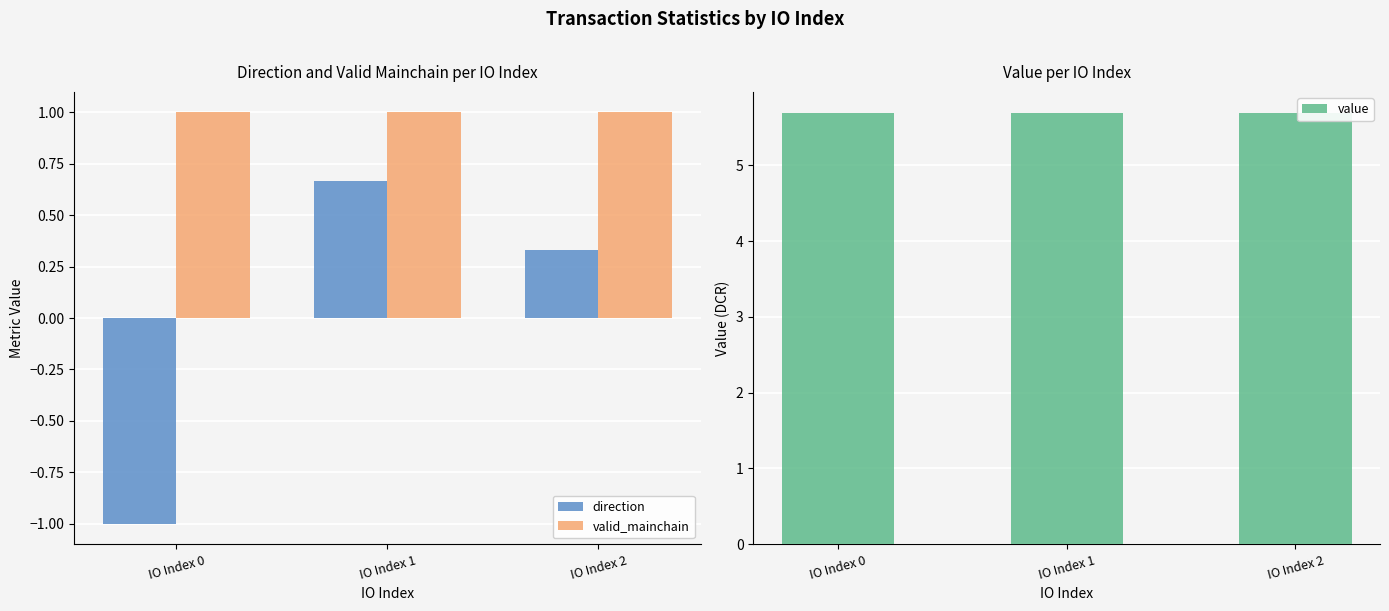

Between IO Index 0 and IO Index 1, which series saw the biggest shift?

direction